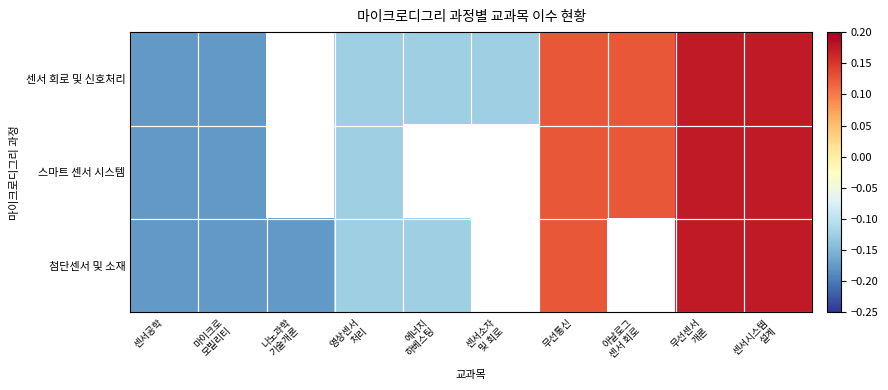

What value does the 스마트 센서 시스템 series have at 무선통신?

0.1